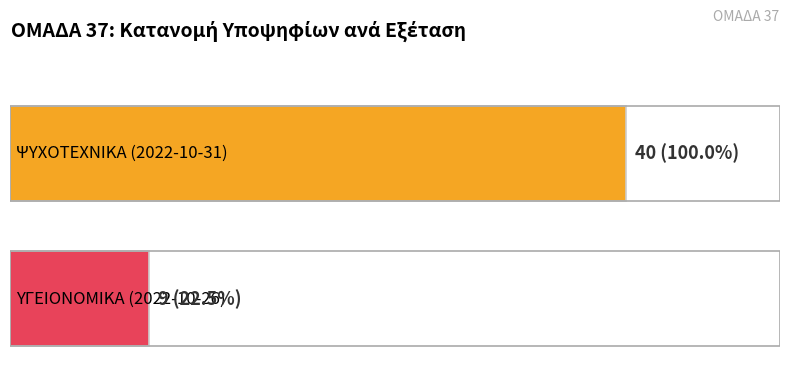

What is the value of the 1st bar from the left?

40